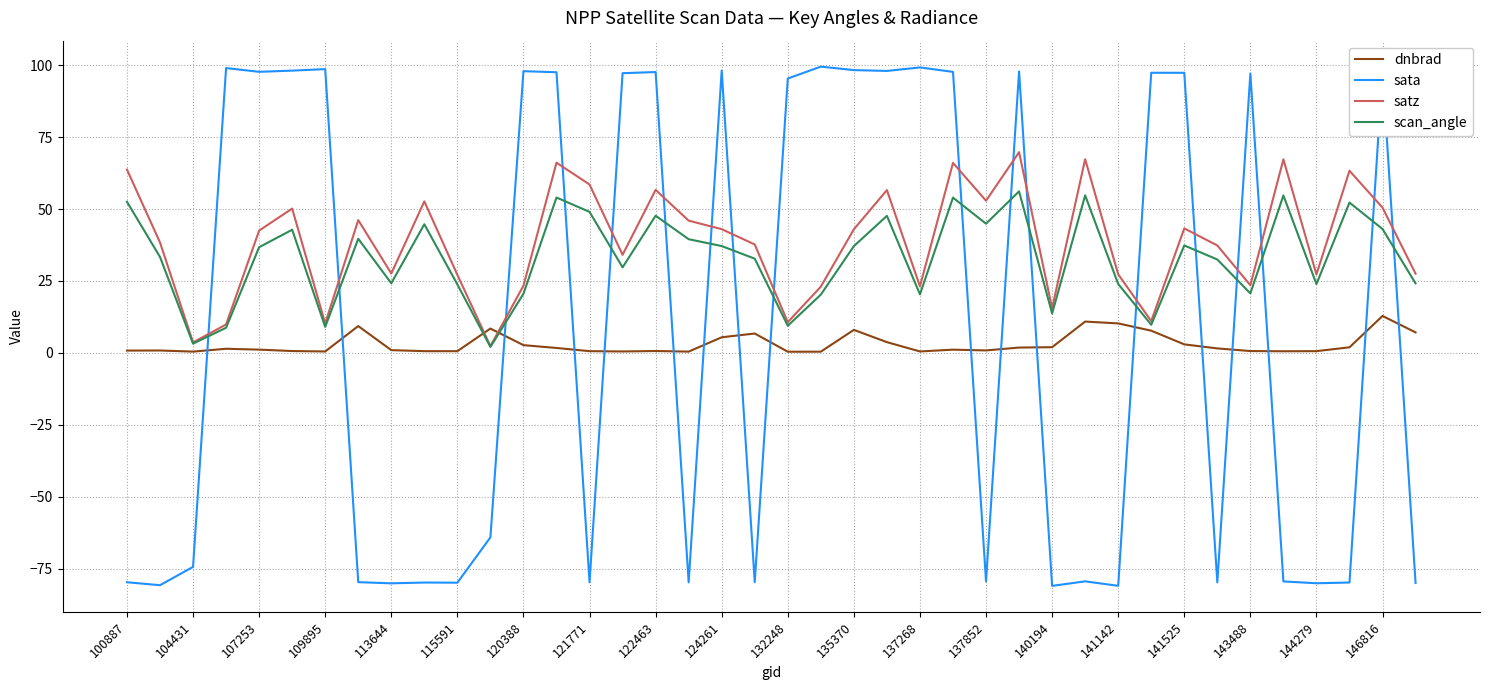

What is the highest value of the dnbrad series?

12.8